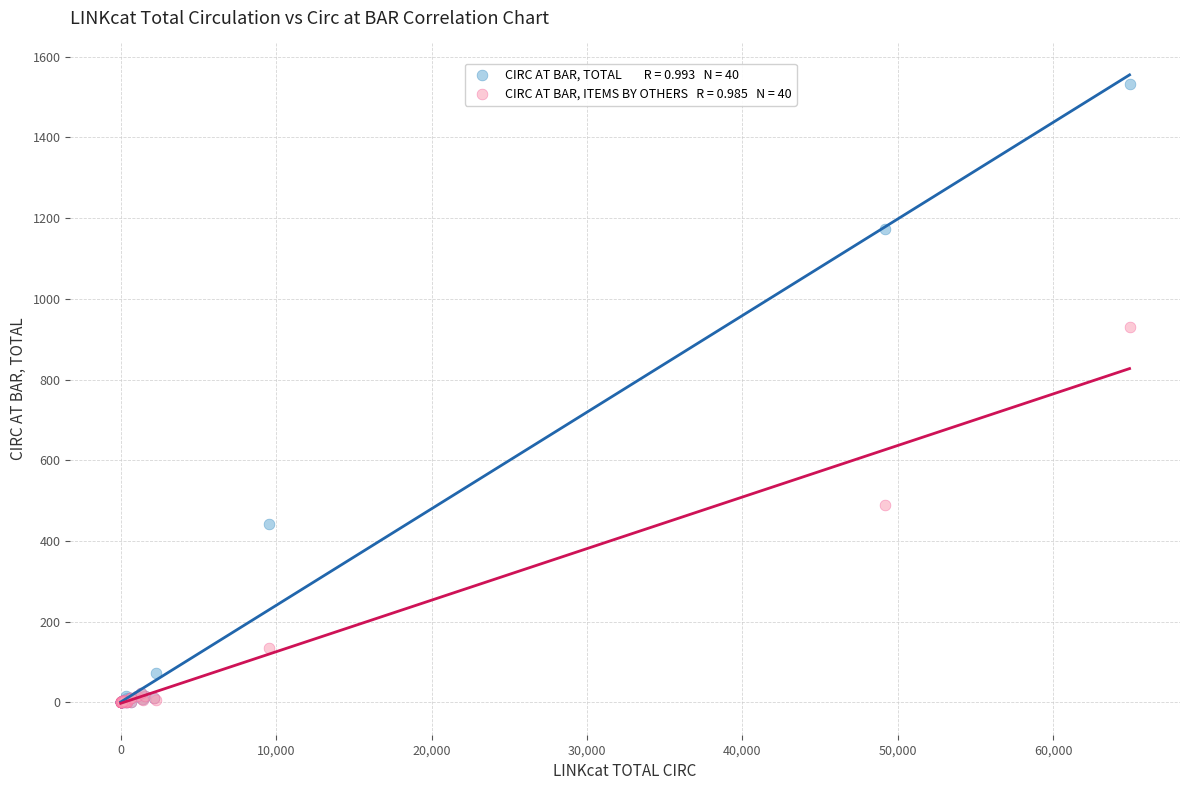

Across all series, what Y value is closest to 766?

931